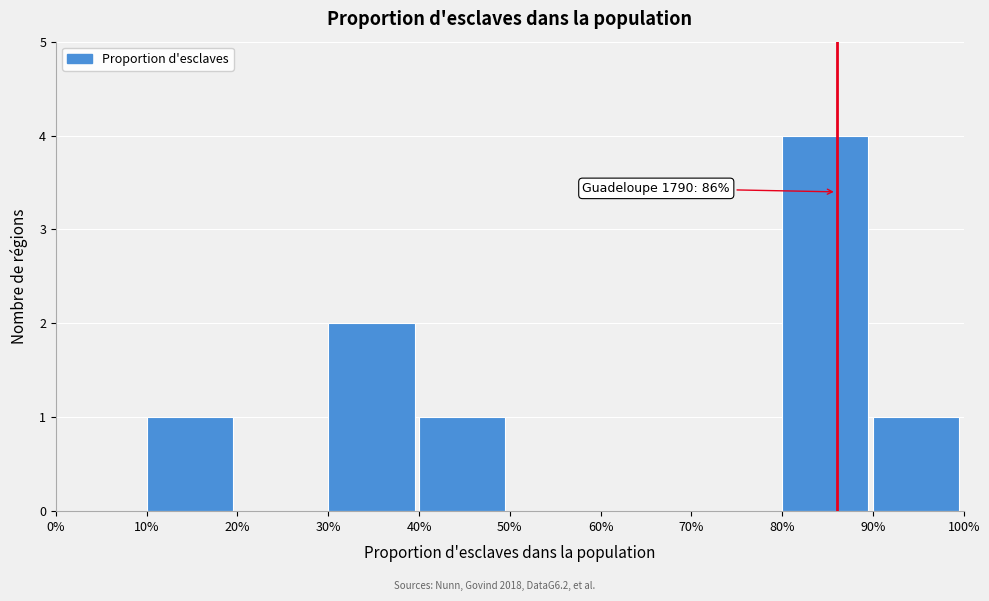

Reading left to right, transcribe all the data shown in this chart.

0%=0	10%=1	20%=0	30%=2	40%=1	50%=0	60%=0	70%=0	80%=4	90%=1